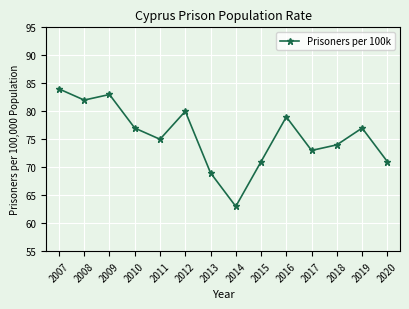

What is the ratio of the value at 2013 to the value at 2018?

0.9